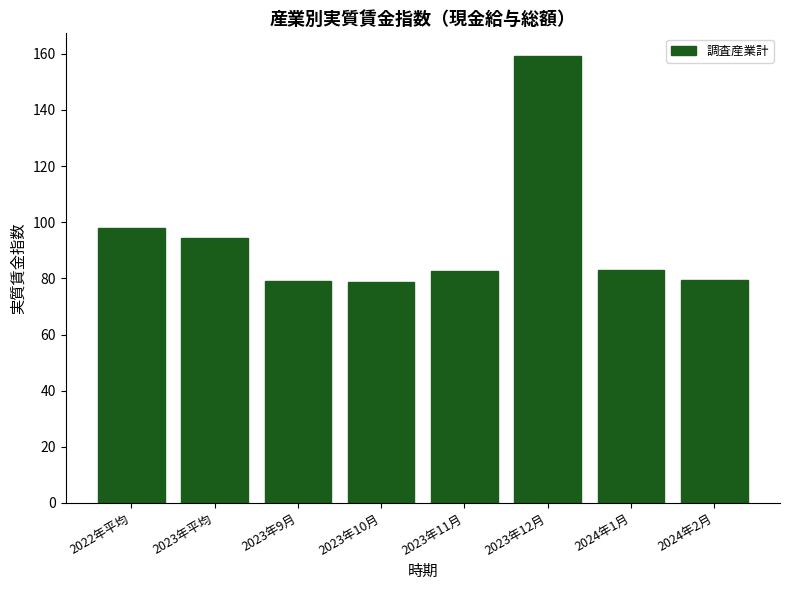

Where is the data nearest to the value 118?

2022年平均